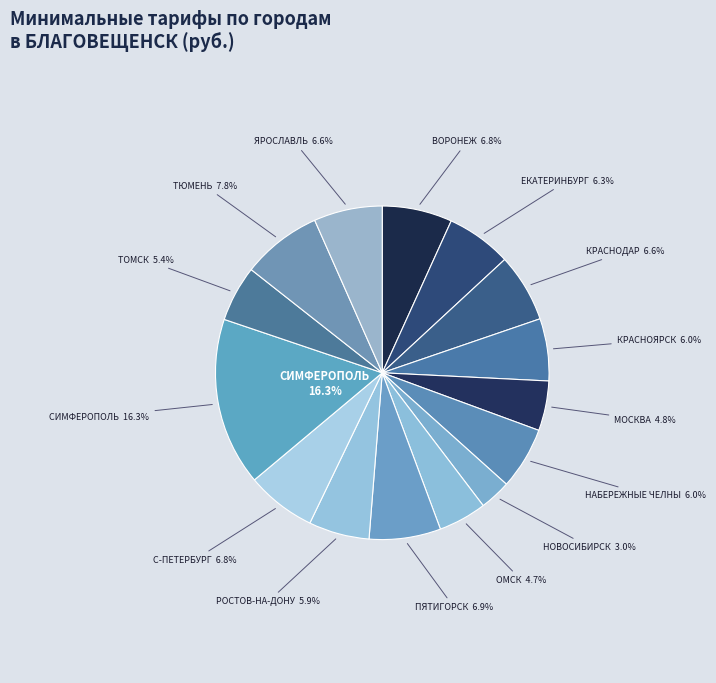

Does ТЮМЕНЬ represent more than half of the total?

No